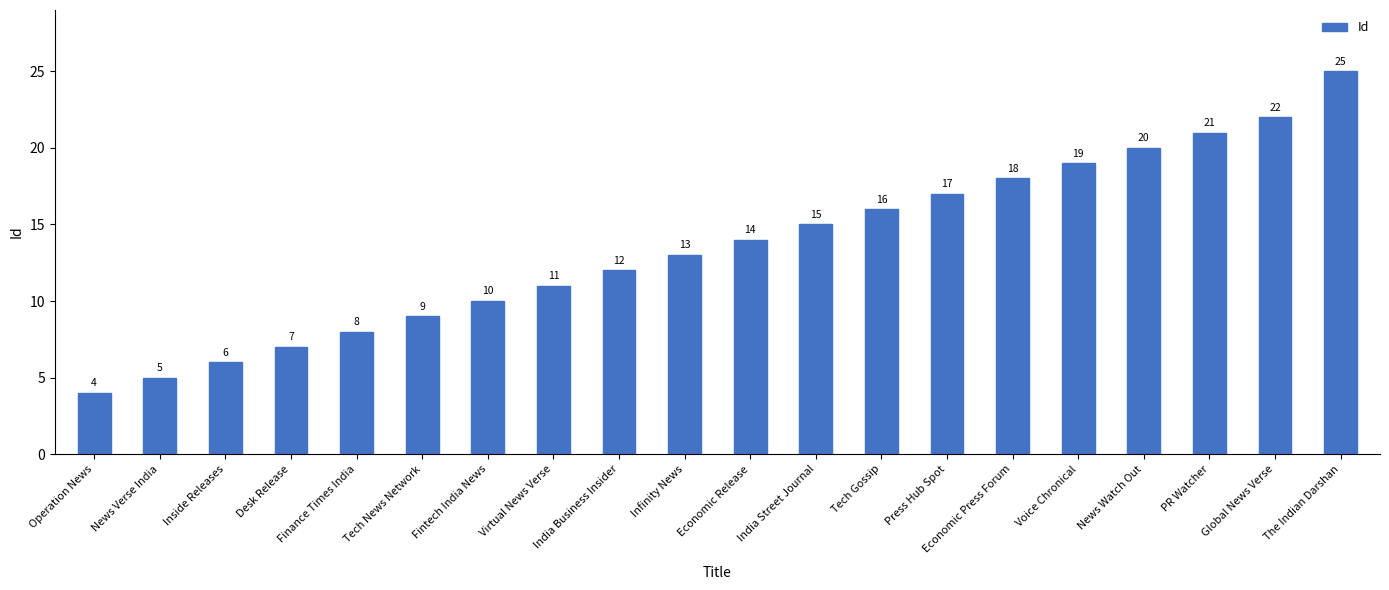

Is it true that the value at Fintech India News is 14?

False